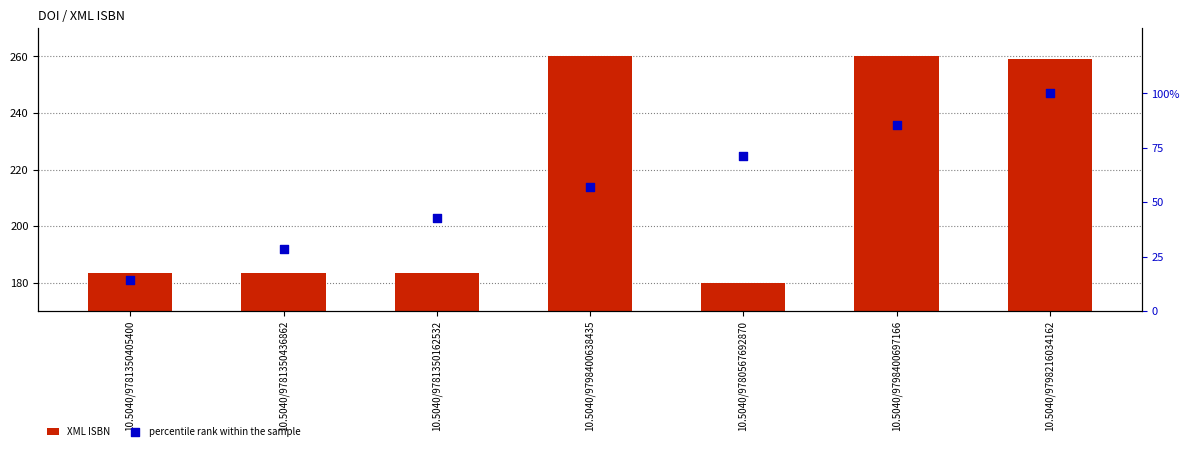

Is the value of XML ISBN at 10.5040/9798400697166 greater than the value of percentile rank within the sample at 10.5040/9780567692870?

Yes